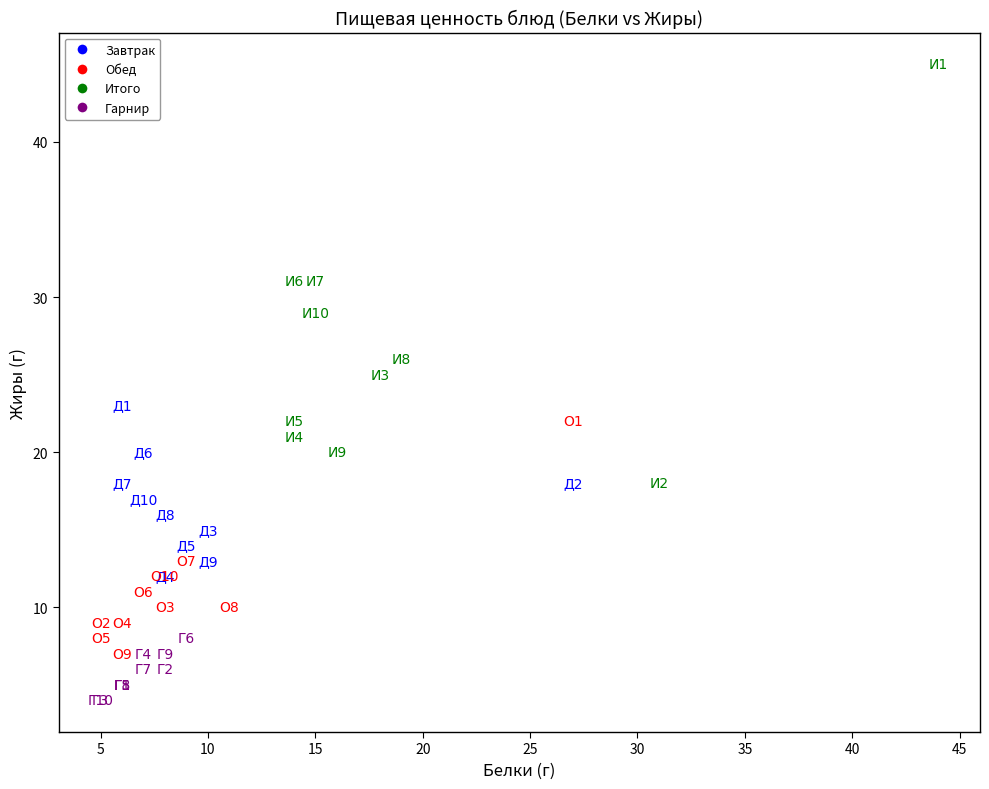

What are all the series names shown in the legend?

Завтрак, Обед, Итого, Гарнир